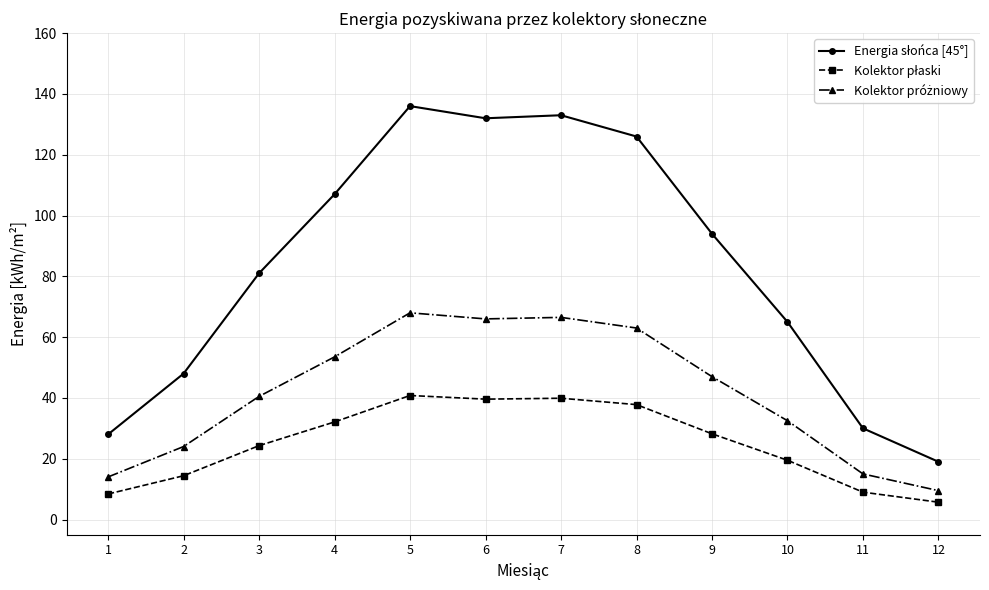

How many lines are shown in the chart?

3